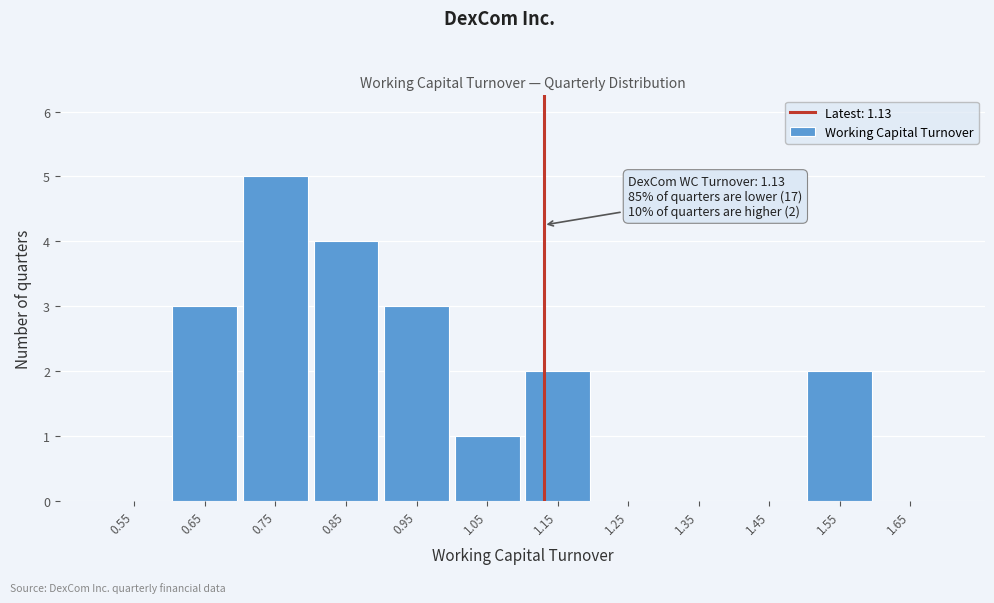

Which range on the x-axis has the tallest bar?

0.7 to 0.8